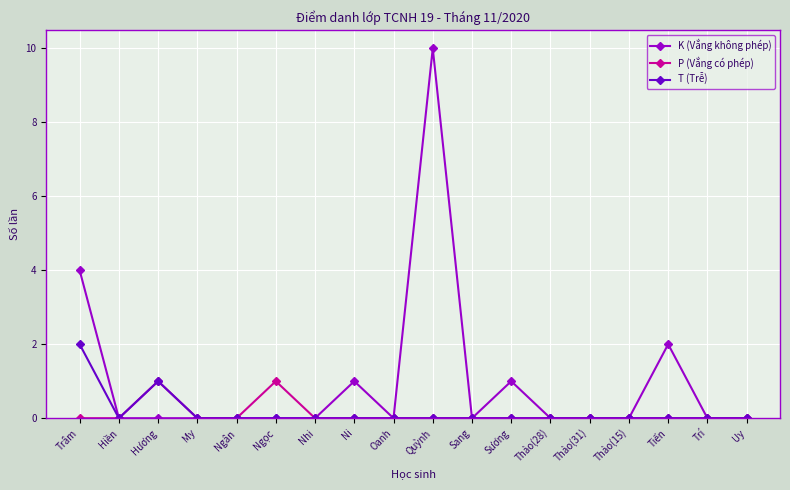

True or false: P (Vắng có phép) has more than 1 points higher than both neighbors.

True